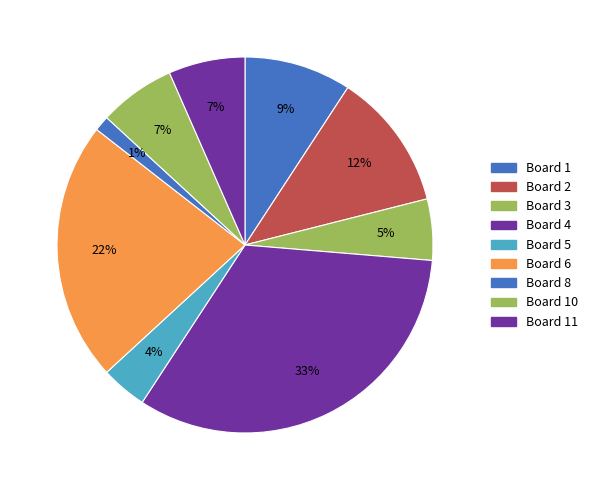

Count the number of slices in the pie.

9